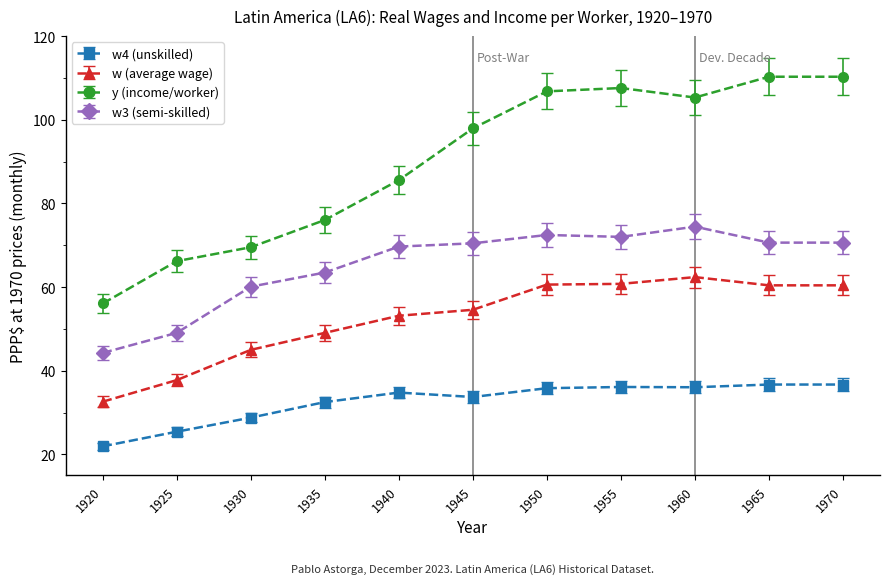

How many lines are shown in the chart?

4